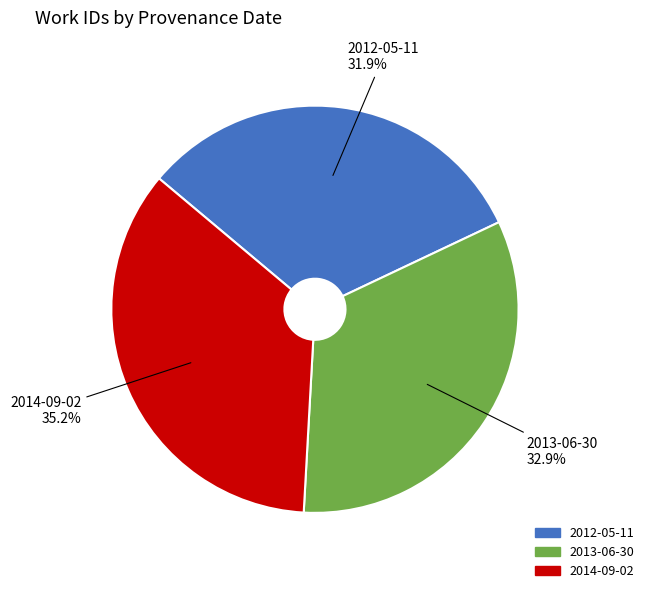

Rank the categories by value from lowest to highest.

2012-05-11, 2013-06-30, 2014-09-02